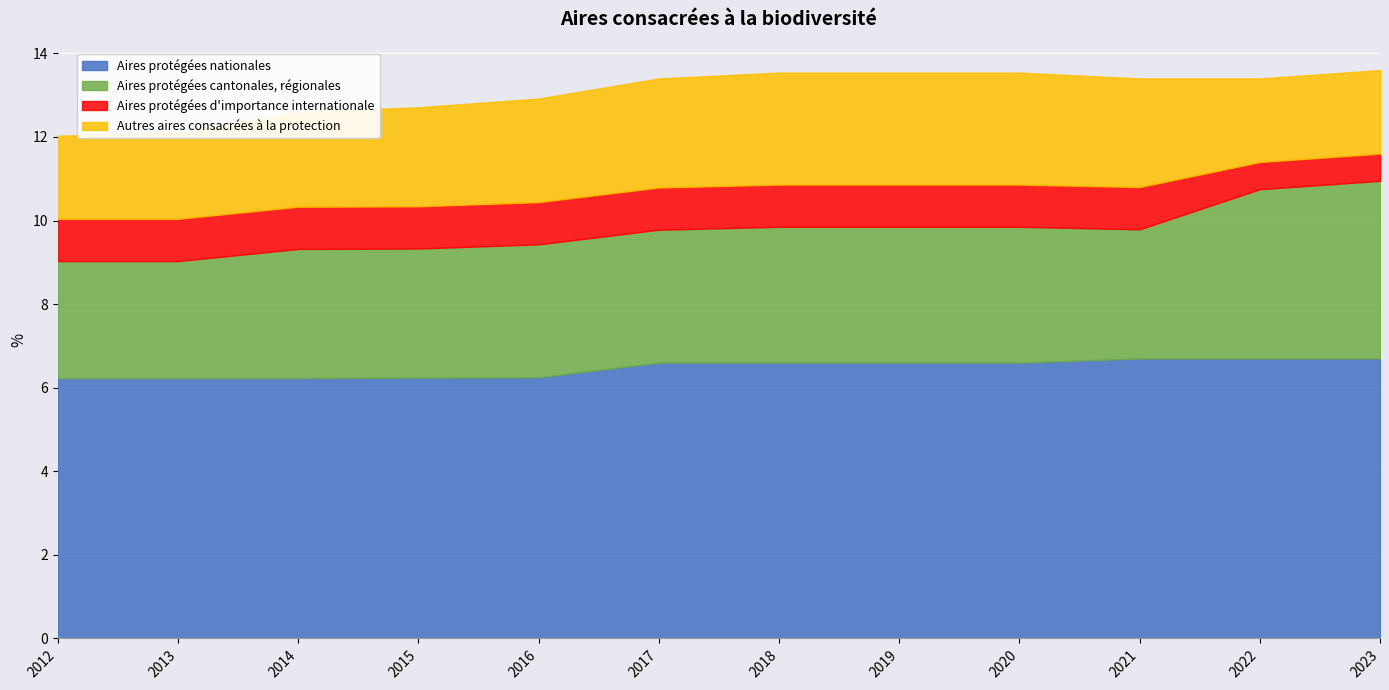

What is the difference between the second highest and minimum values in the Aires protégées nationales series?

0.5